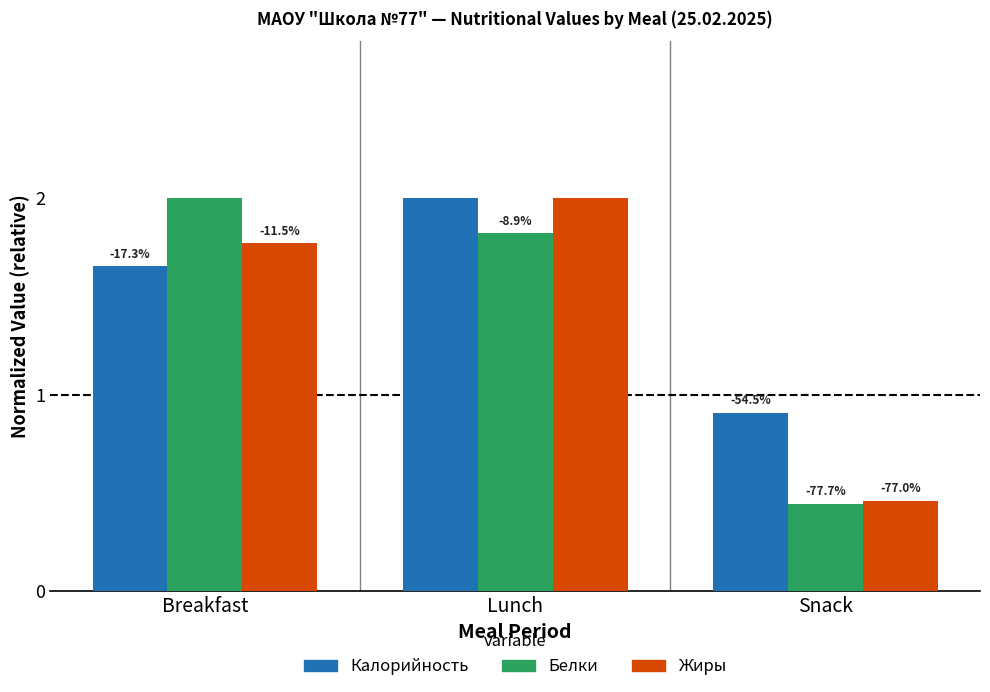

List the series in order of their peak value, lowest first.

Калорийность, Белки, Жиры